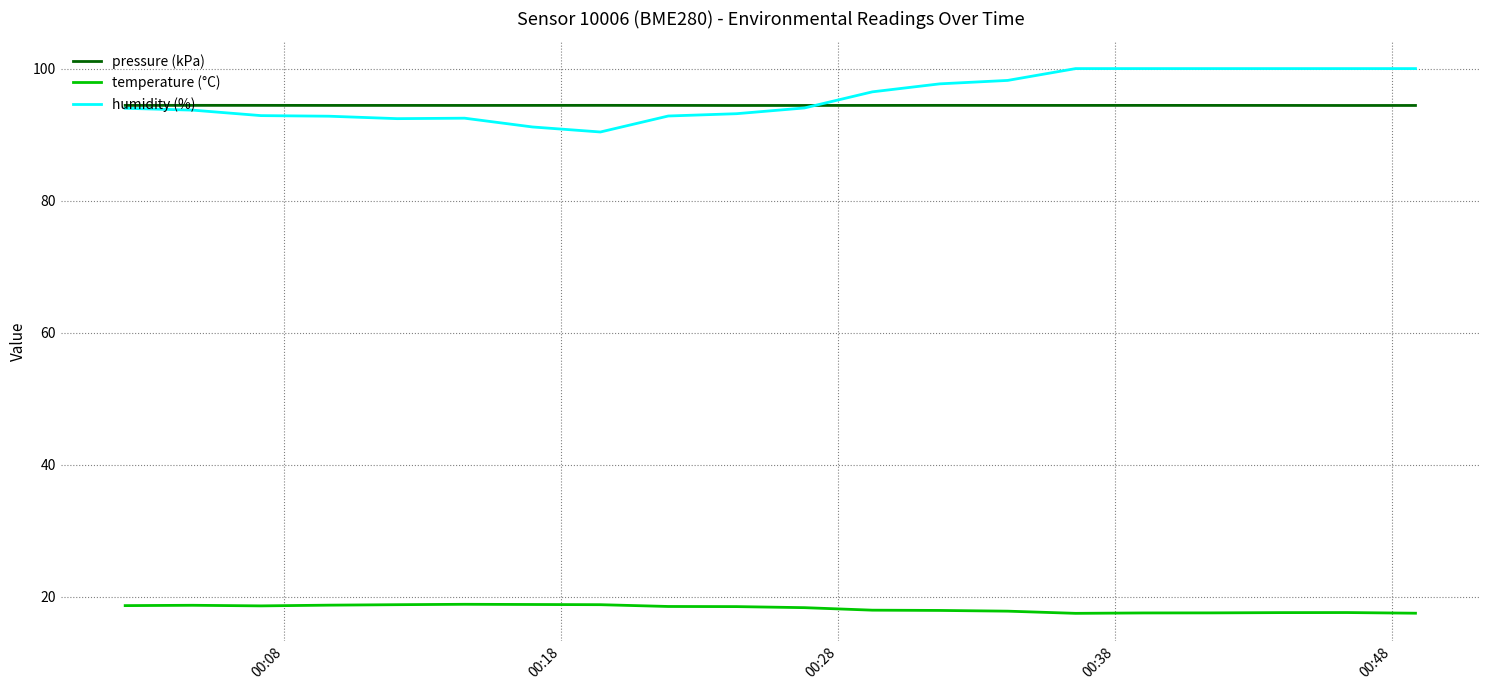

What is the smallest value displayed?

17.5